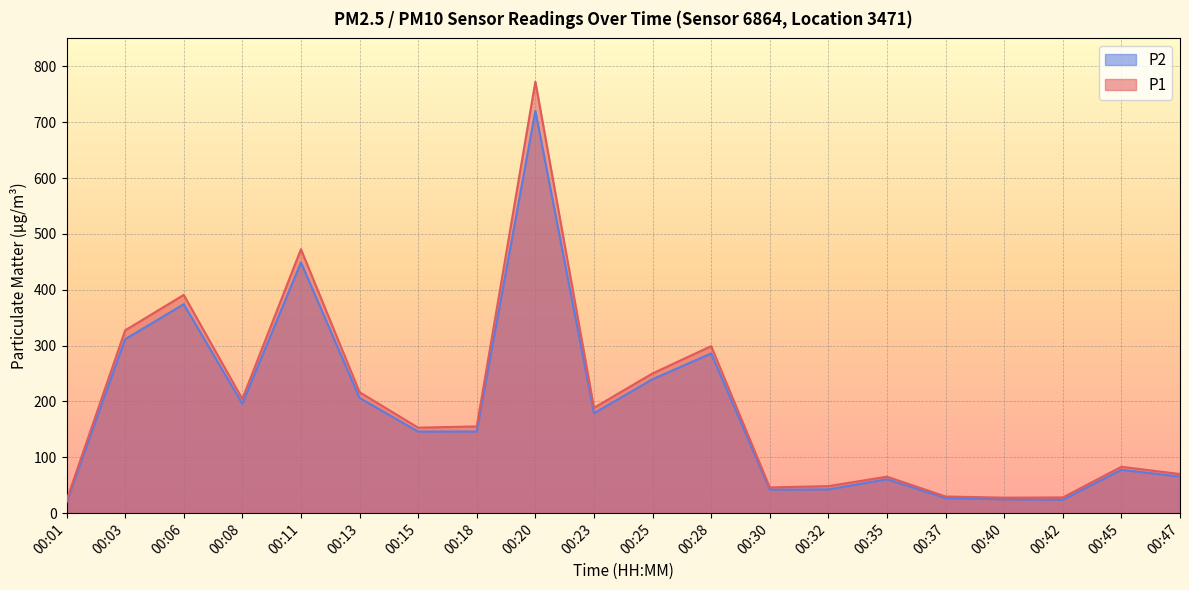

How many interior local valleys does the P2 series have?

5